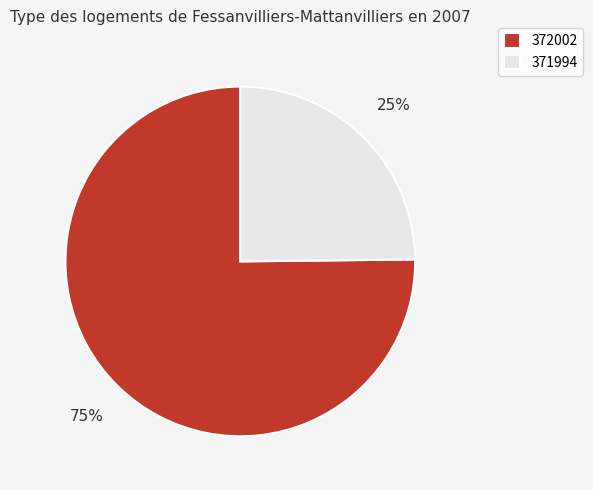

Between 371994 and 372002, which is larger?

372002